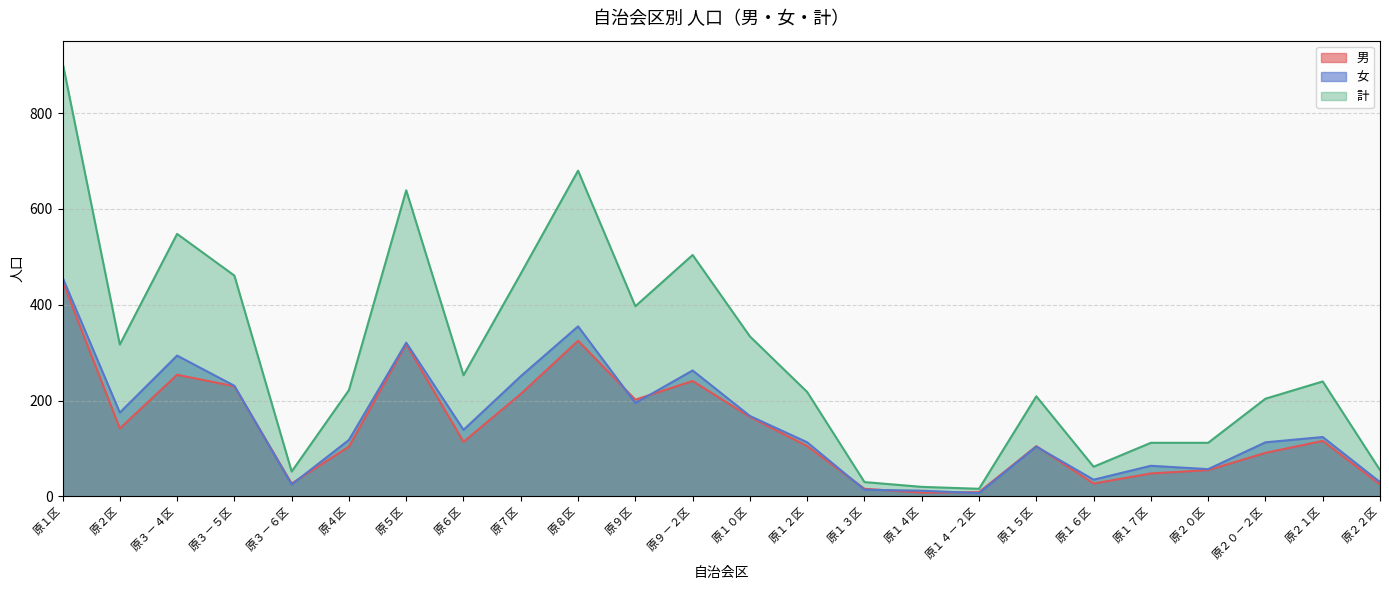

Rank the series at 原４区 from lowest to highest value.

男, 女, 計